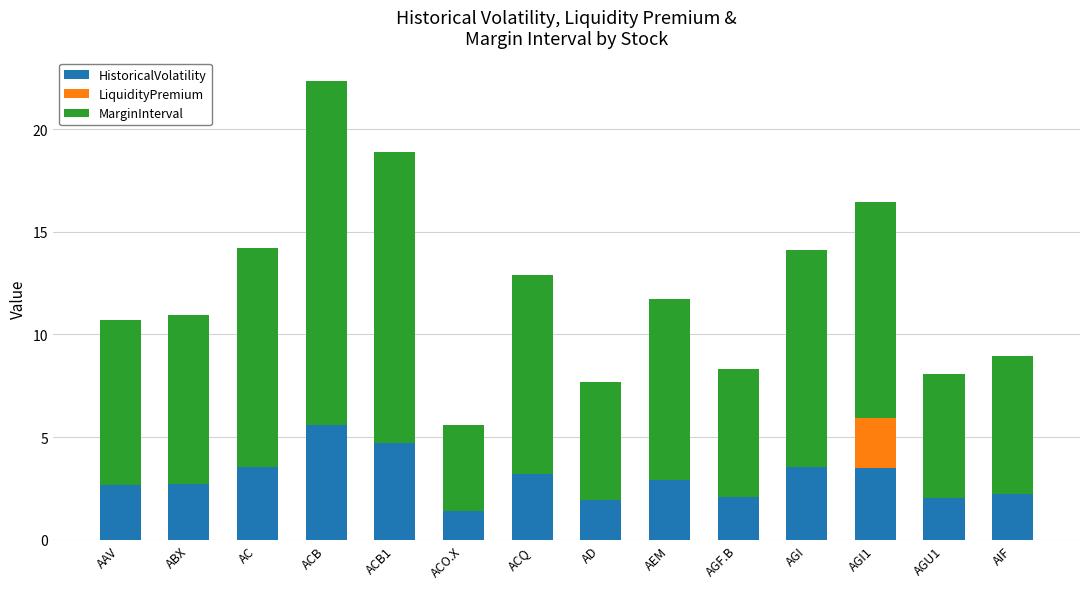

Does the chart contain stacked bars?

Yes